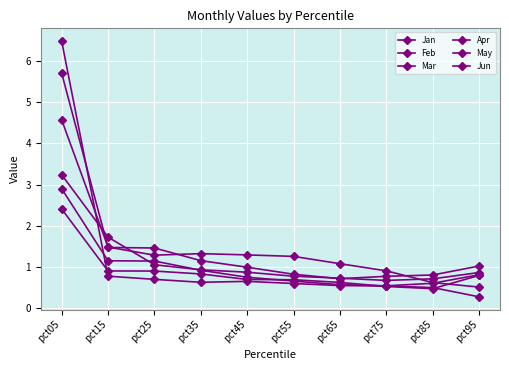

At which label does Jun first exceed 1?

pct05